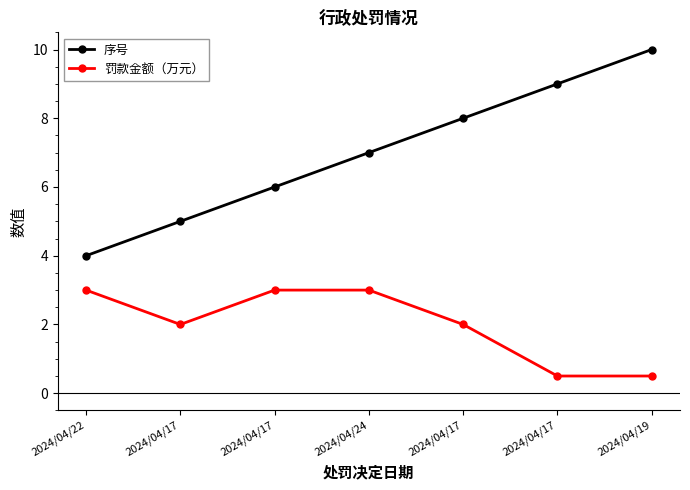

What is the total value across all series at 2024/04/17?

7.0